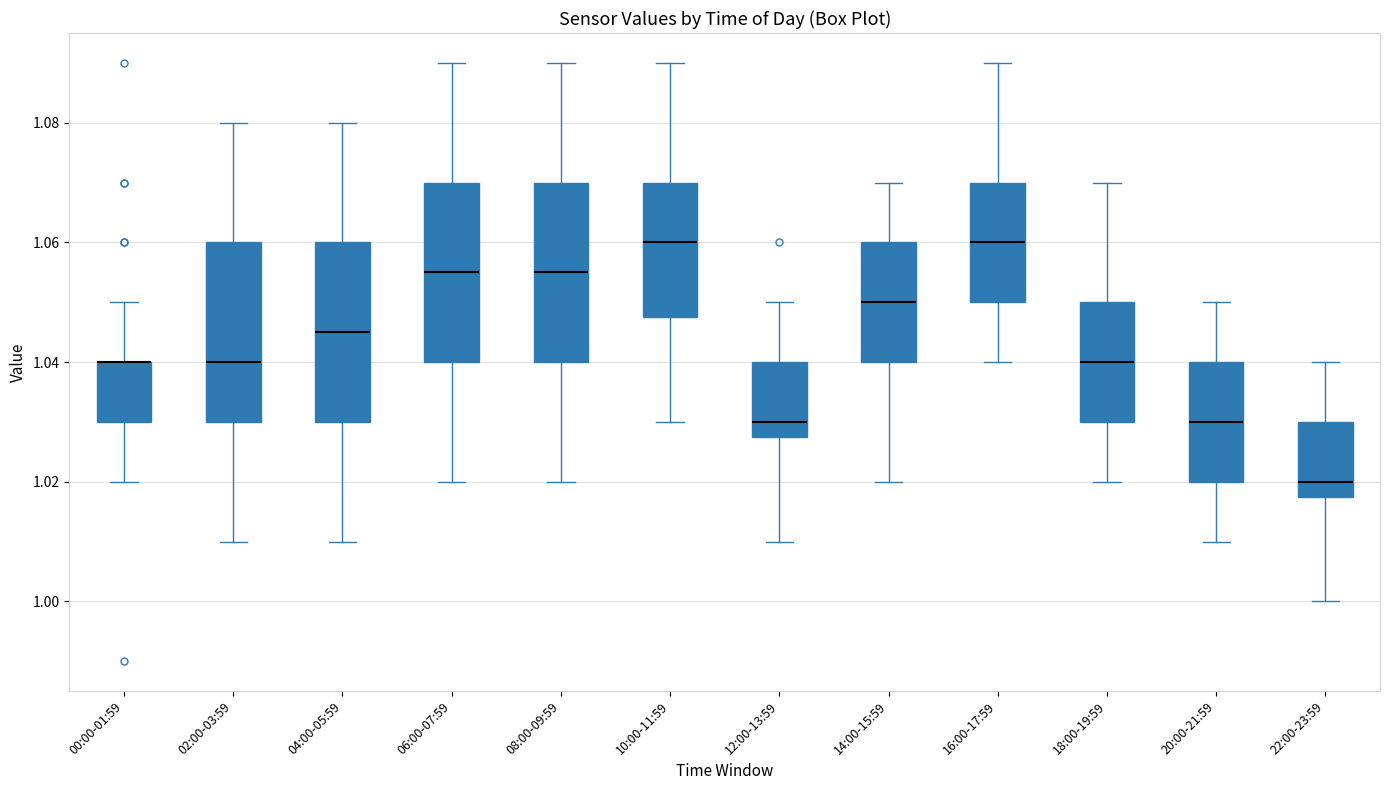

Reading left to right, read every box against the y-axis: the position of its median line, the range the box covers, and the ends of its whiskers. The values are not printed on the chart, so give them approximately, as read against the axis.

00:00-01:59: median 1.040 (drawn on the box's upper edge), box 1.030 to 1.040, whiskers 1.020 to 1.050
02:00-03:59: median 1.040, box 1.030 to 1.060, whiskers 1.010 to 1.080
04:00-05:59: median 1.046, box 1.030 to 1.060, whiskers 1.010 to 1.080
06:00-07:59: median 1.056, box 1.040 to 1.070, whiskers 1.020 to 1.090
08:00-09:59: median 1.056, box 1.040 to 1.070, whiskers 1.020 to 1.090
10:00-11:59: median 1.060, box 1.048 to 1.070, whiskers 1.030 to 1.090
12:00-13:59: median 1.030, box 1.028 to 1.040, whiskers 1.010 to 1.050
14:00-15:59: median 1.050, box 1.040 to 1.060, whiskers 1.020 to 1.070
16:00-17:59: median 1.060, box 1.050 to 1.070, whiskers 1.040 to 1.090
18:00-19:59: median 1.040, box 1.030 to 1.050, whiskers 1.020 to 1.070
20:00-21:59: median 1.030, box 1.020 to 1.040, whiskers 1.010 to 1.050
22:00-23:59: median 1.020, box 1.018 to 1.030, whiskers 1.000 to 1.040